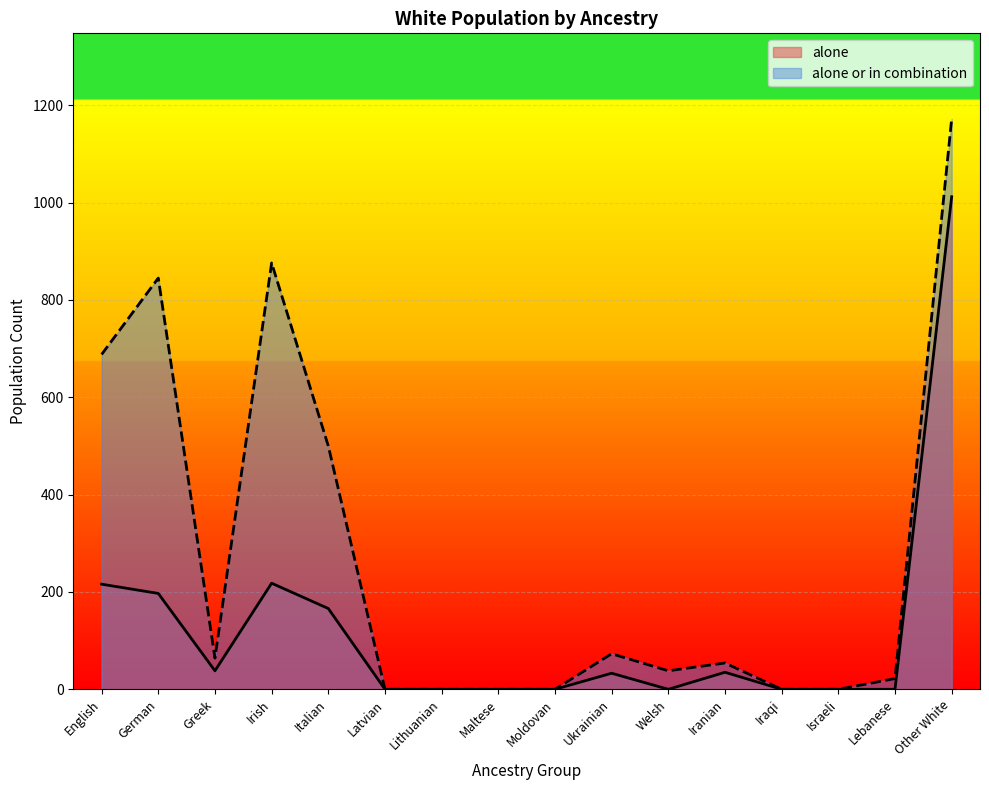

Where is the first local minimum for alone_or_in_combination?

Greek